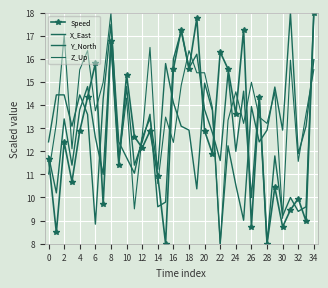

Which category has the lowest value across all series?

28